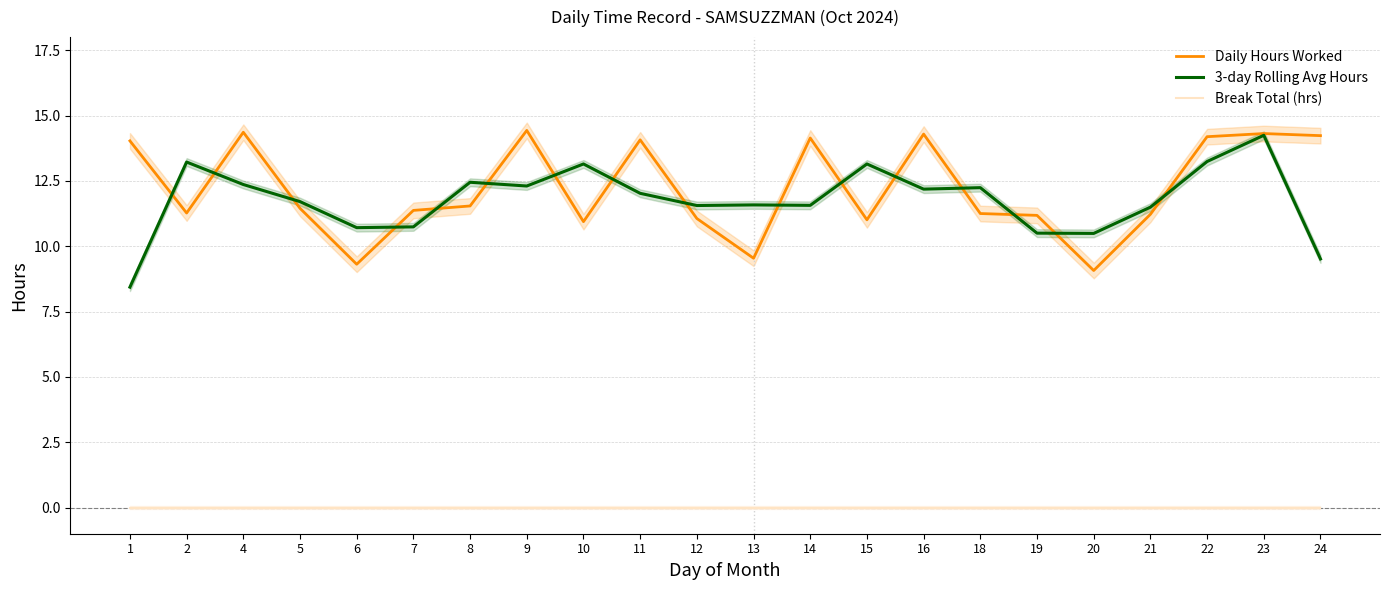

Count the number of categories in the chart.

22